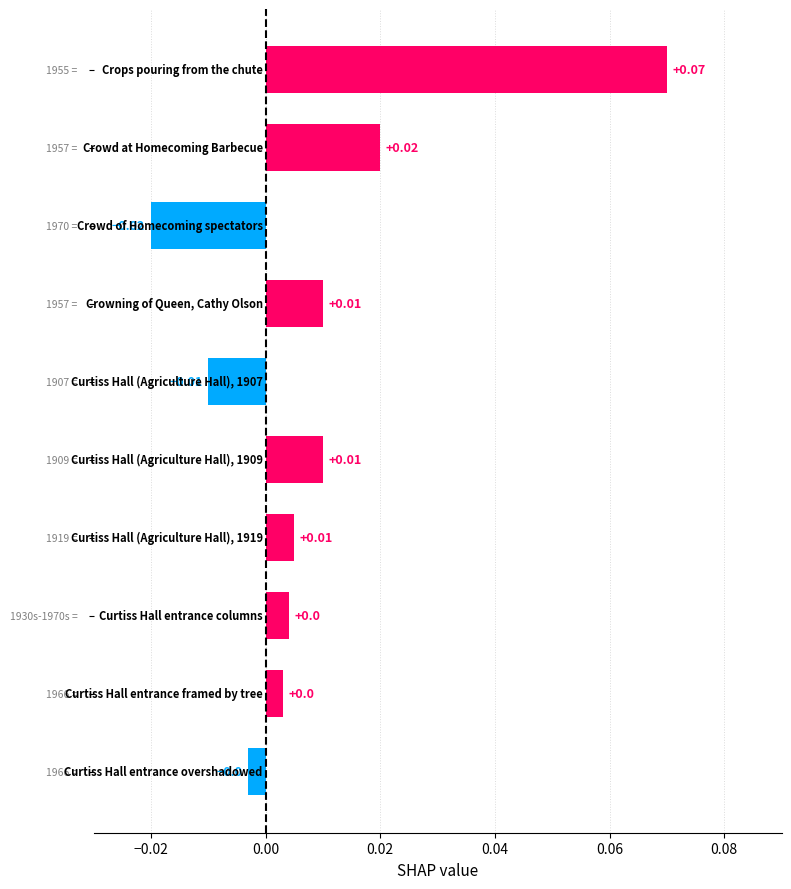

What is the difference between the highest and lowest values at Curtiss Hall entrance overshadowed?

1